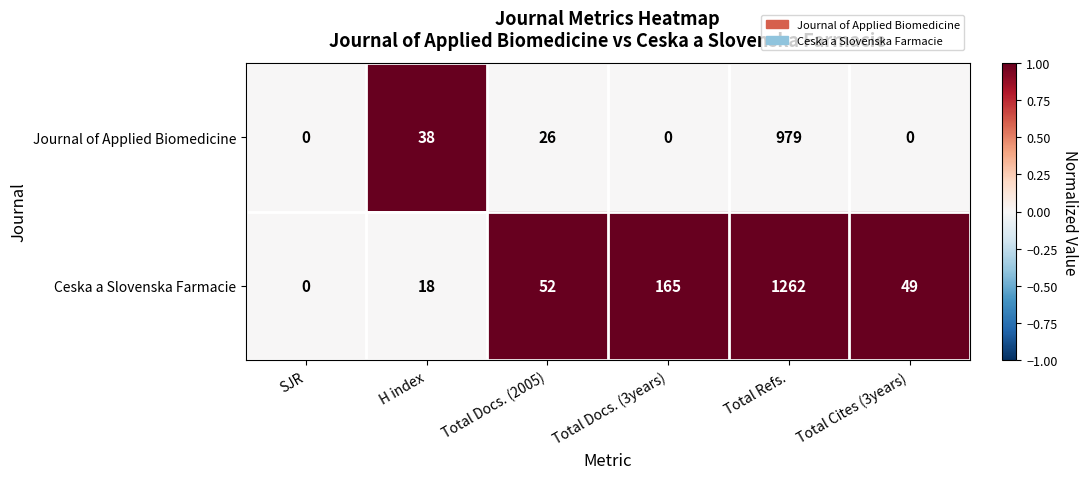

What is the total value across all series at Total Docs. (2005)?

78